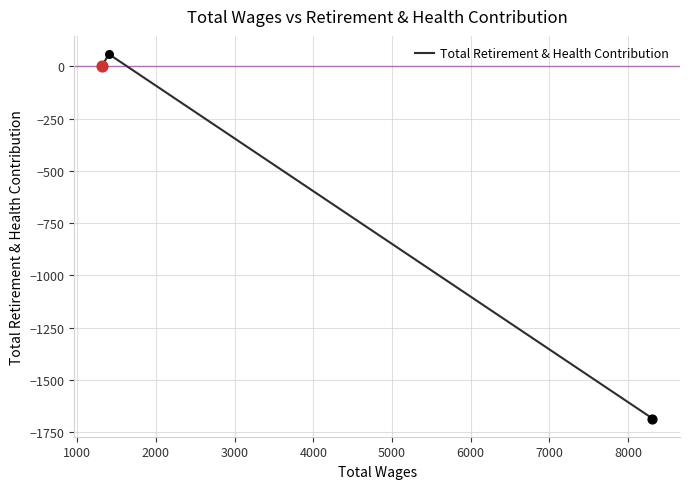

Between 2000 and 1000, which is larger?

1000